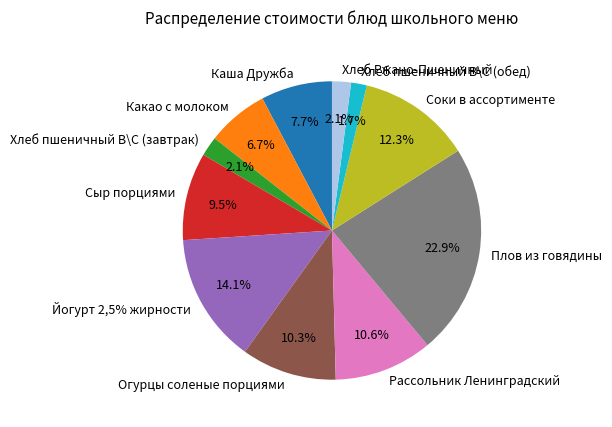

To the nearest percent, what is the combined percentage of Какао с молоком and Огурцы соленые порциями?

17%